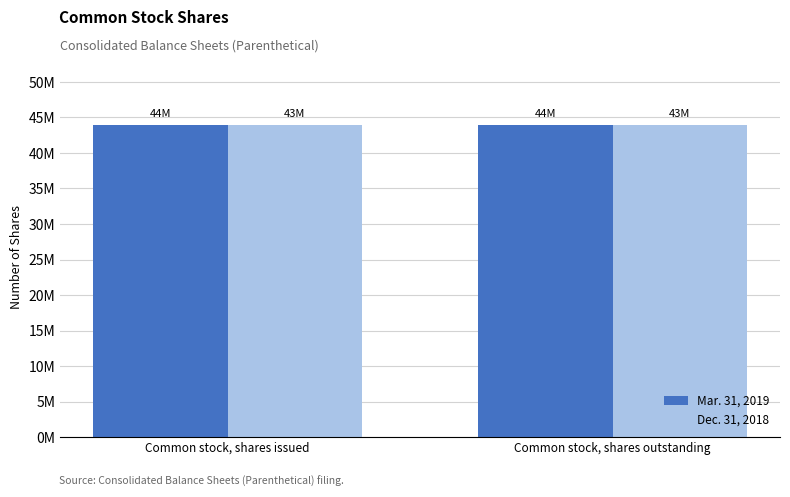

What are all the series names shown in the legend?

Mar. 31, 2019, Dec. 31, 2018